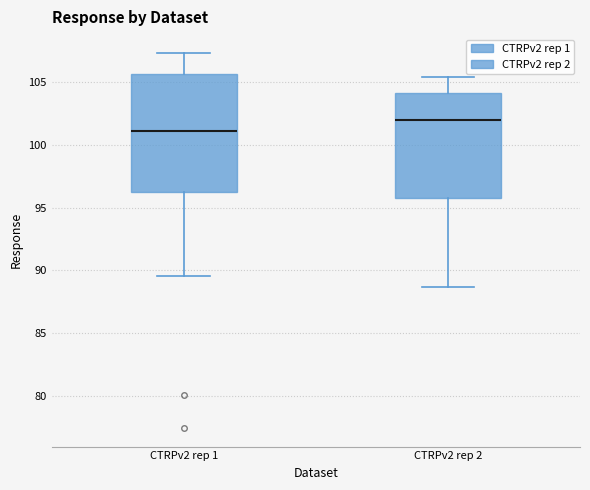

Which box's median line is the highest?

CTRPv2 rep 2